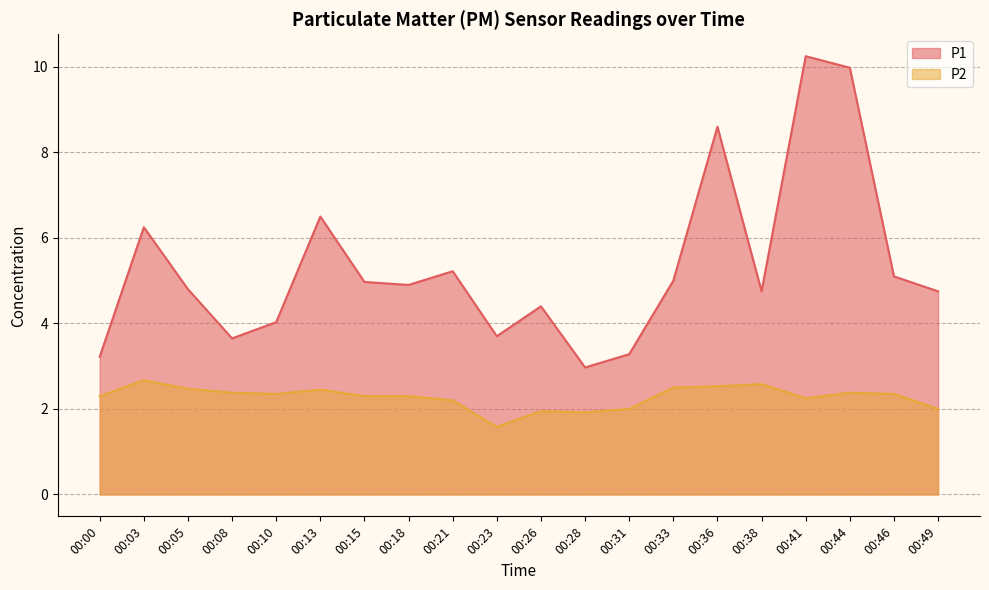

Reading left to right, transcribe all the data shown in this chart.

P1: 3.2	6.2	4.8	3.6	4.0	6.5	5.0	4.9	5.2	3.7	4.4	3.0	3.3	5.0	8.6	4.8	10.2	10.0	5.1	4.8
P2: 2.3	2.7	2.5	2.4	2.4	2.5	2.3	2.3	2.2	1.6	1.9	1.9	2.0	2.5	2.5	2.6	2.2	2.4	2.4	2.0